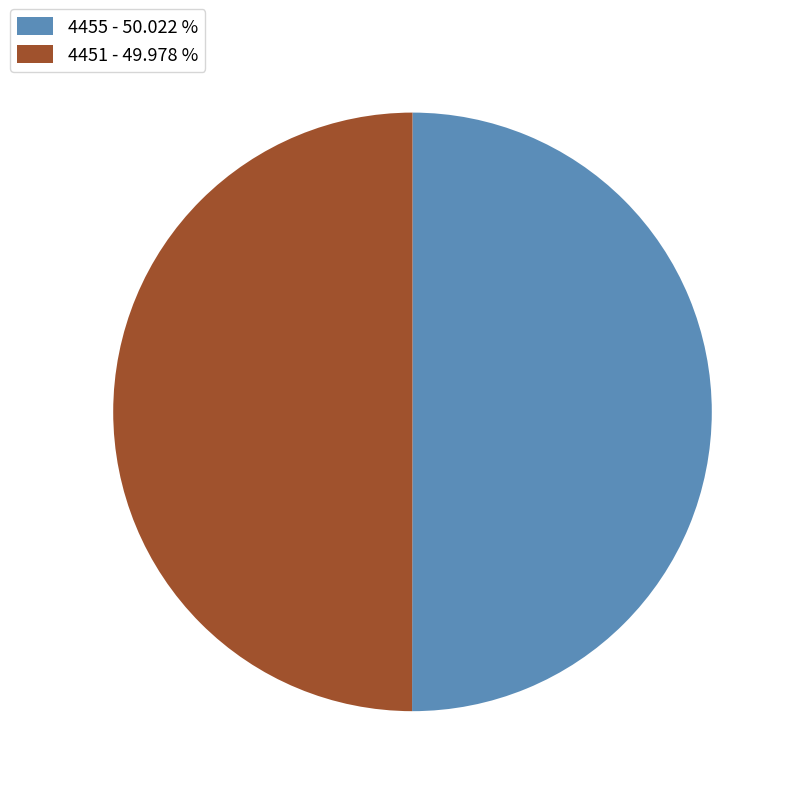

Approximately how many times larger is the value at 4451 - 49.978 % compared to 4455 - 50.022 %?

1.0